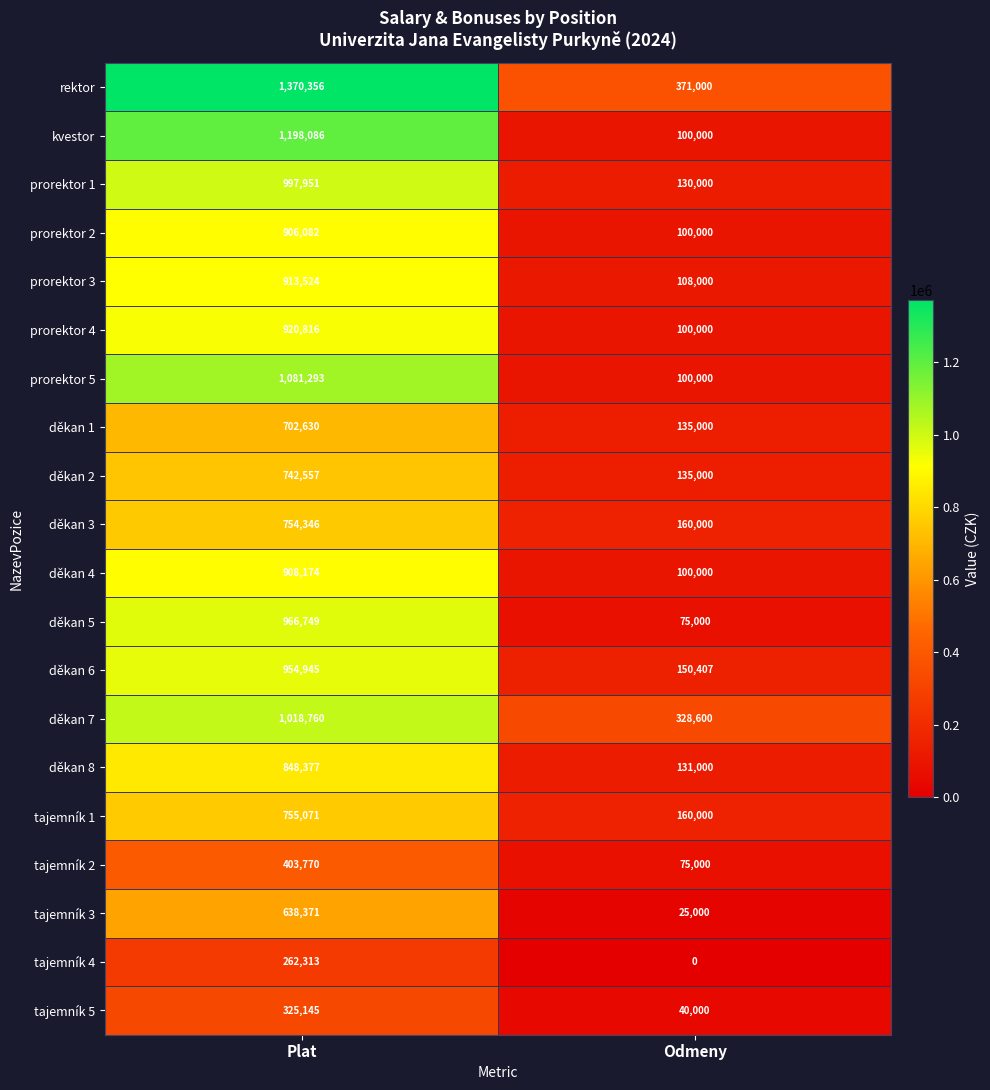

What is the sum of all kvestor values?

1298086